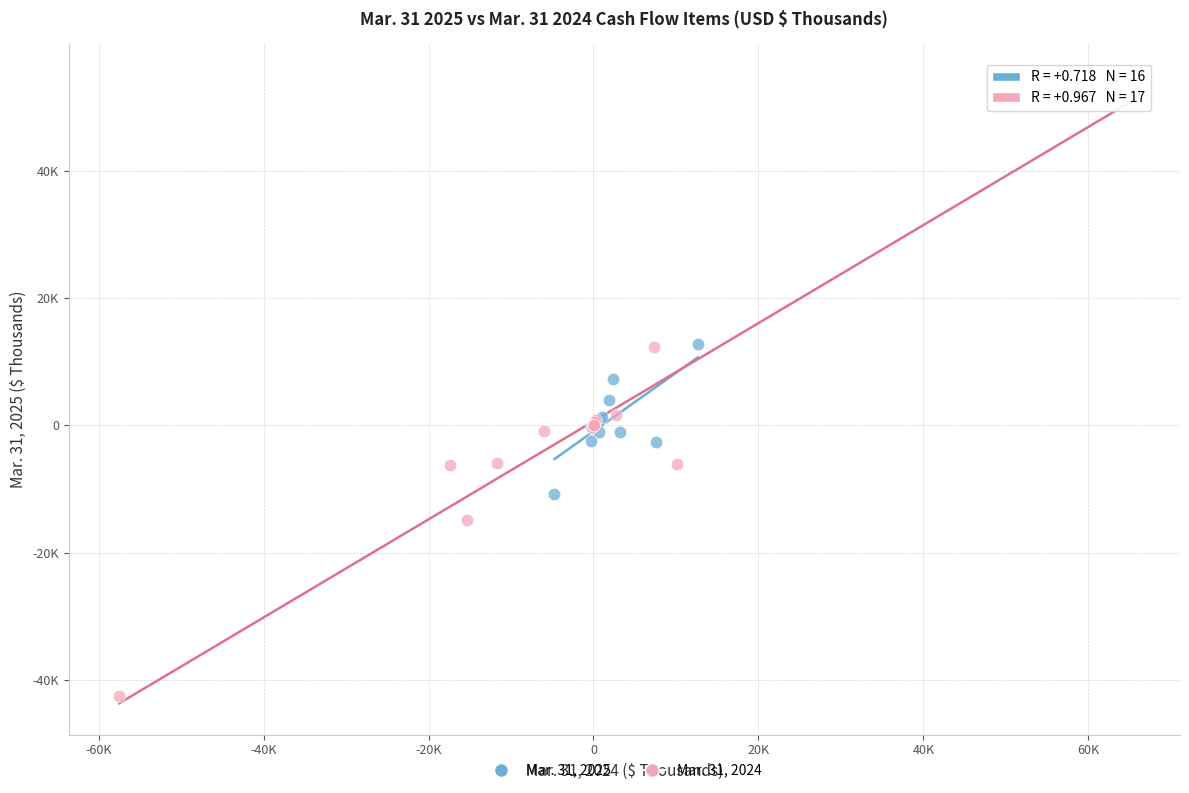

What are all the series names shown in the legend?

Mar. 31, 2025, Mar. 31, 2024